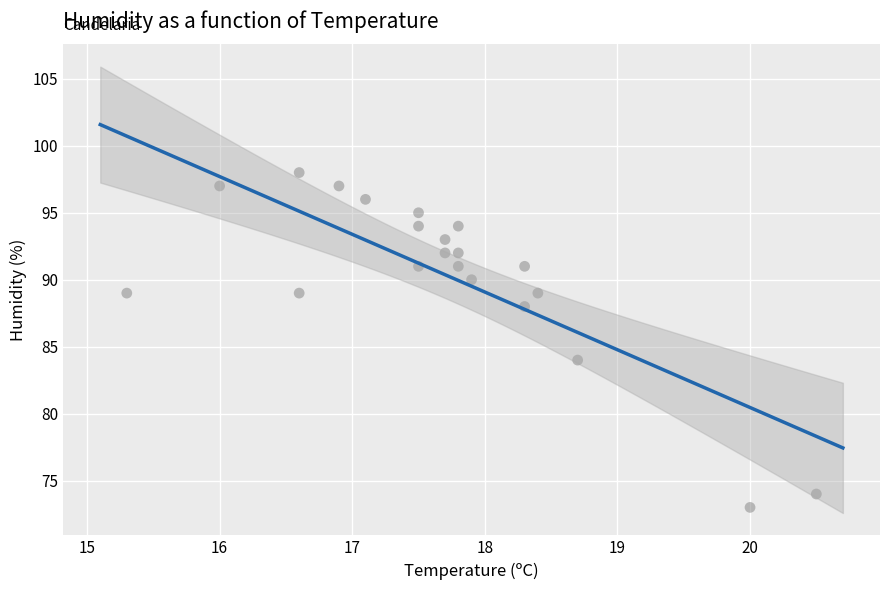

What Y value in the scatter plot is closest to 85?

84